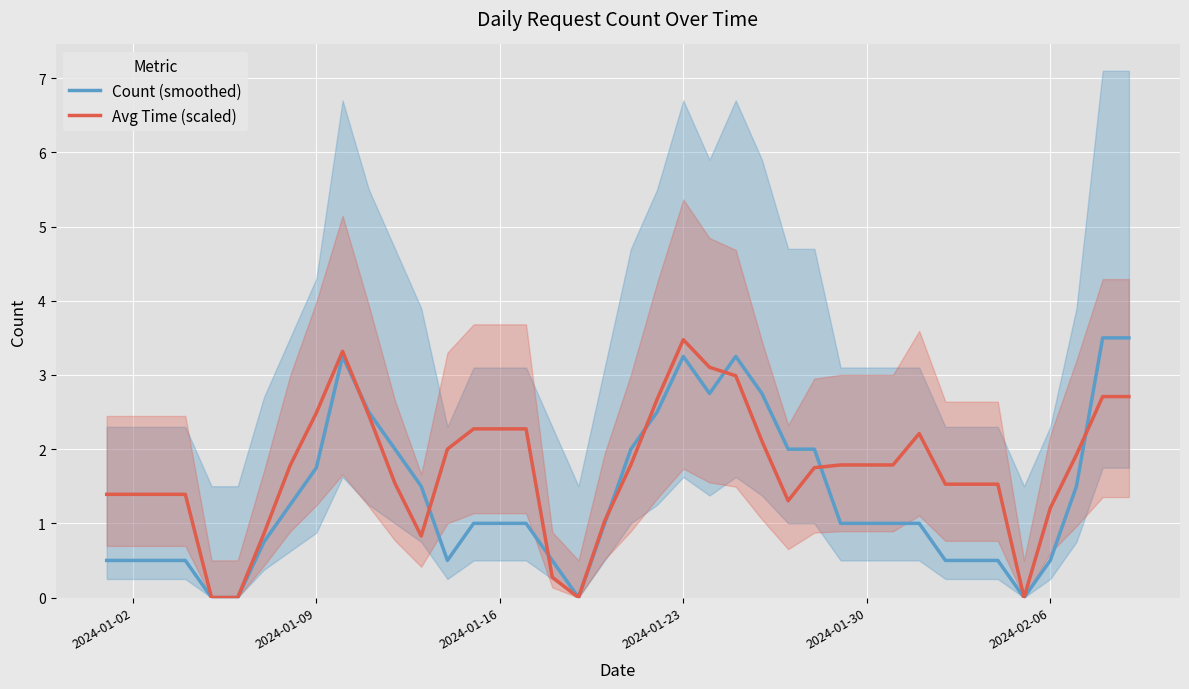

Is it true that Count (smoothed) equals 0.5 at 2024-01-02?

True